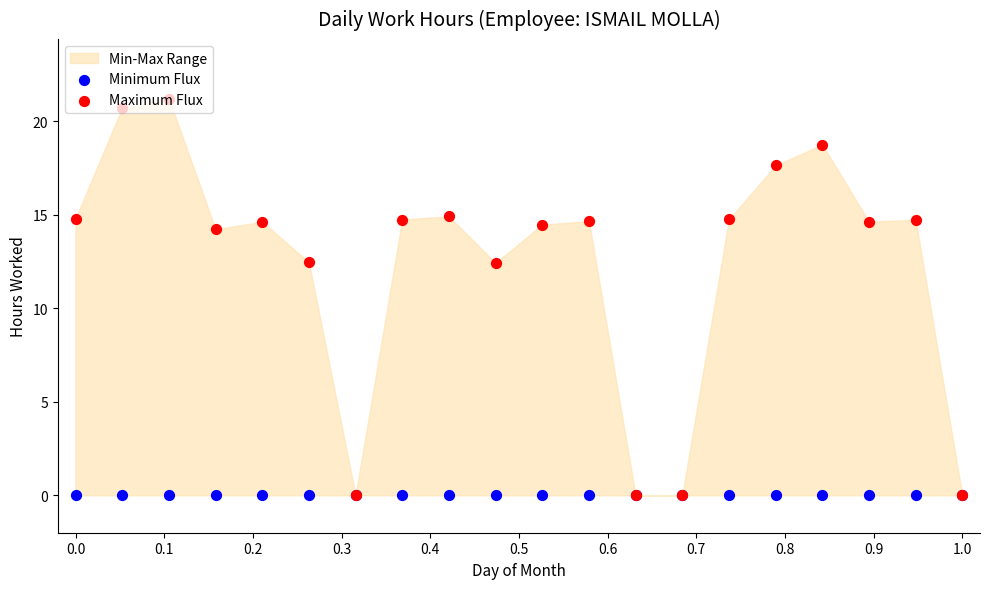

At how many categories does at least one series exceed 20?

2